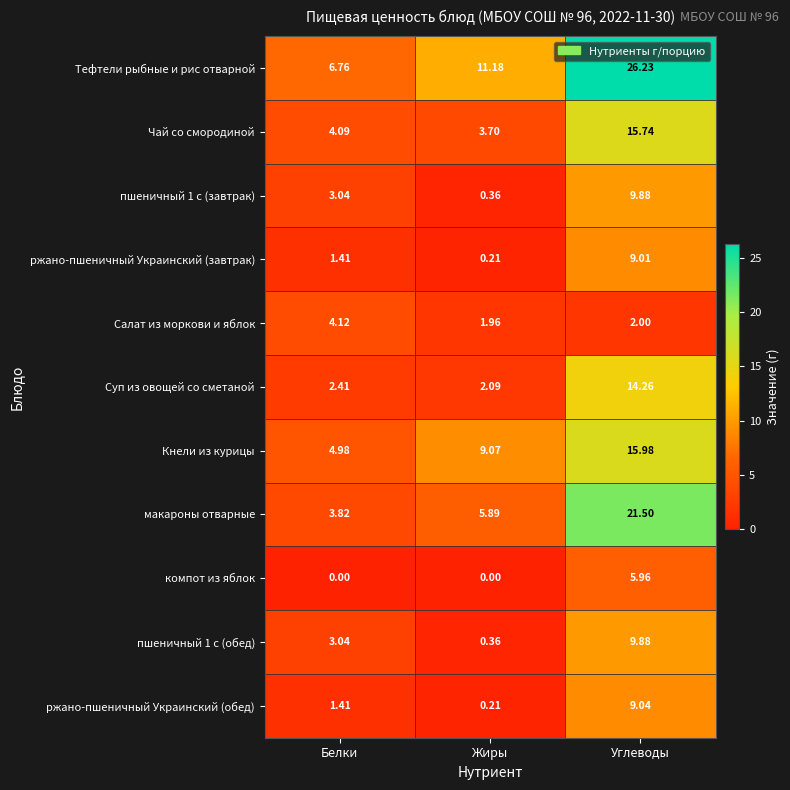

How many series are shown in this chart?

11